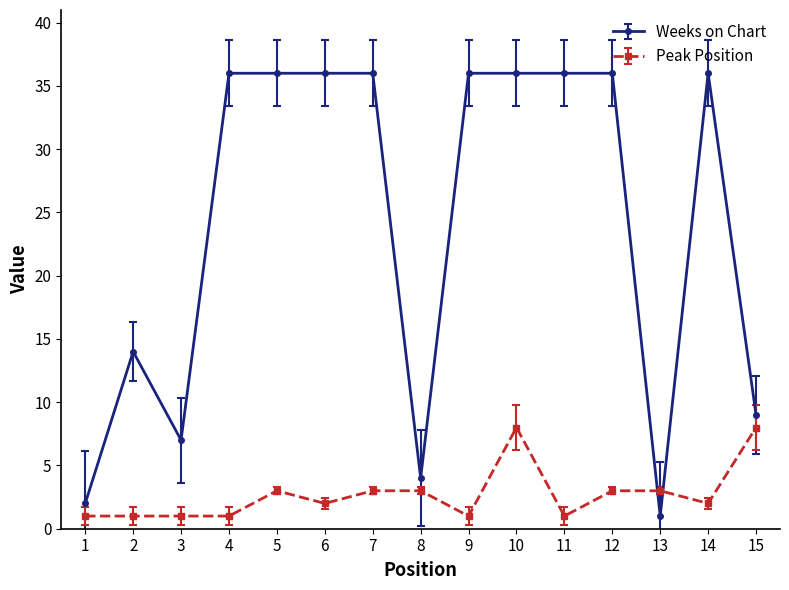

Between which two adjacent categories do Peak Position and Weeks on Chart first intersect?

12 and 13